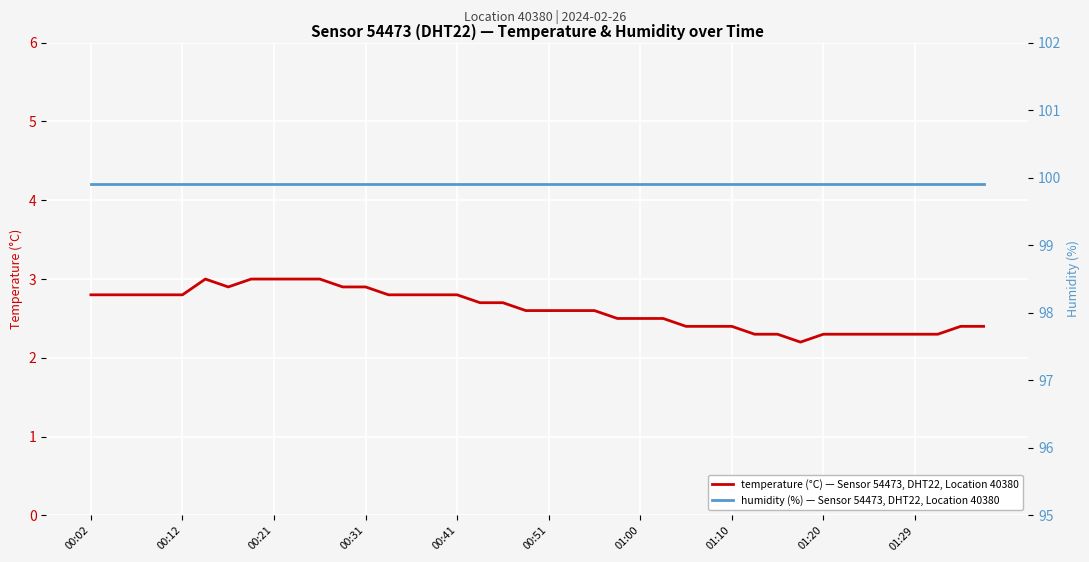

Is it true that temperature (°C) — Sensor 54473, DHT22, Location 40380 equals 3.8 at 01:10?

False